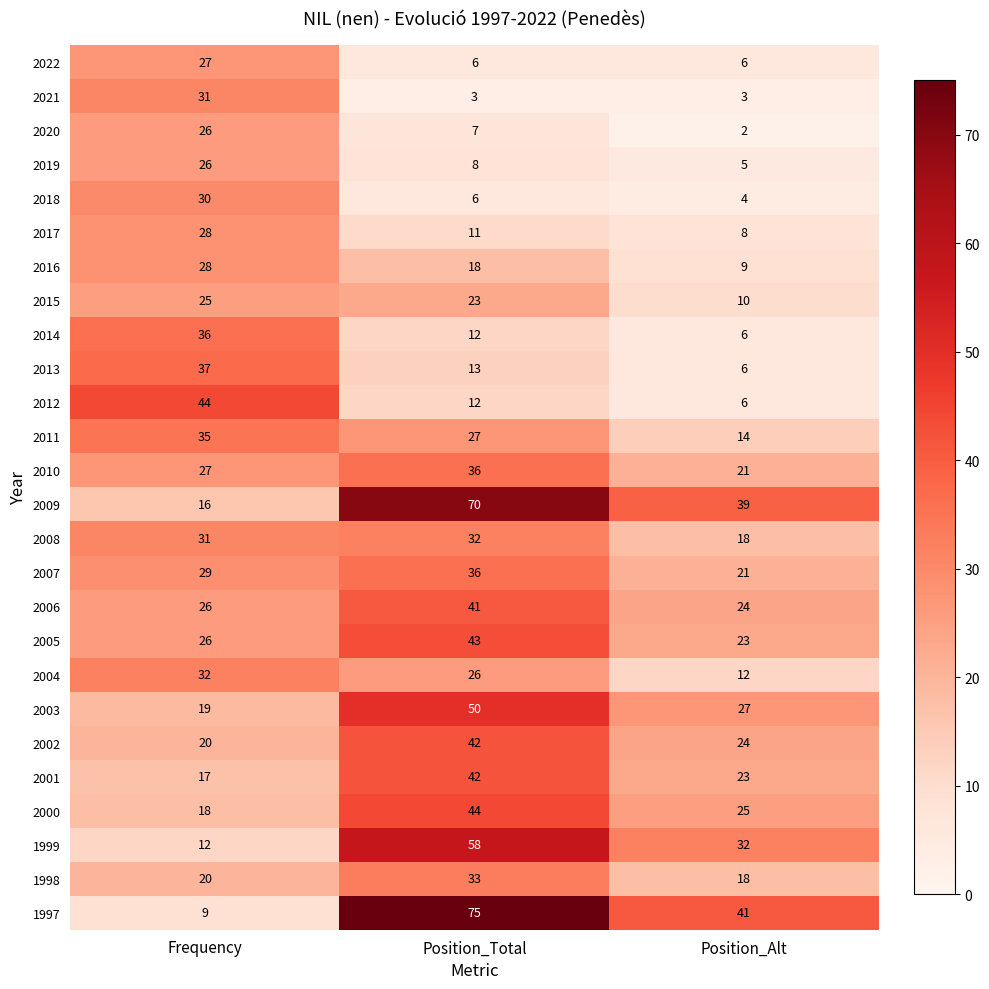

At which label does 2001 first exceed 23?

Position_Total